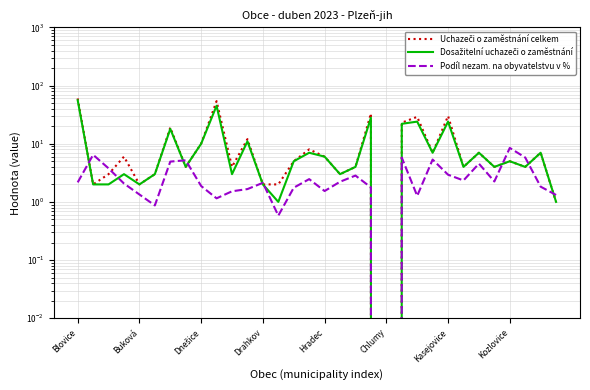

What position from the right is 23?

9